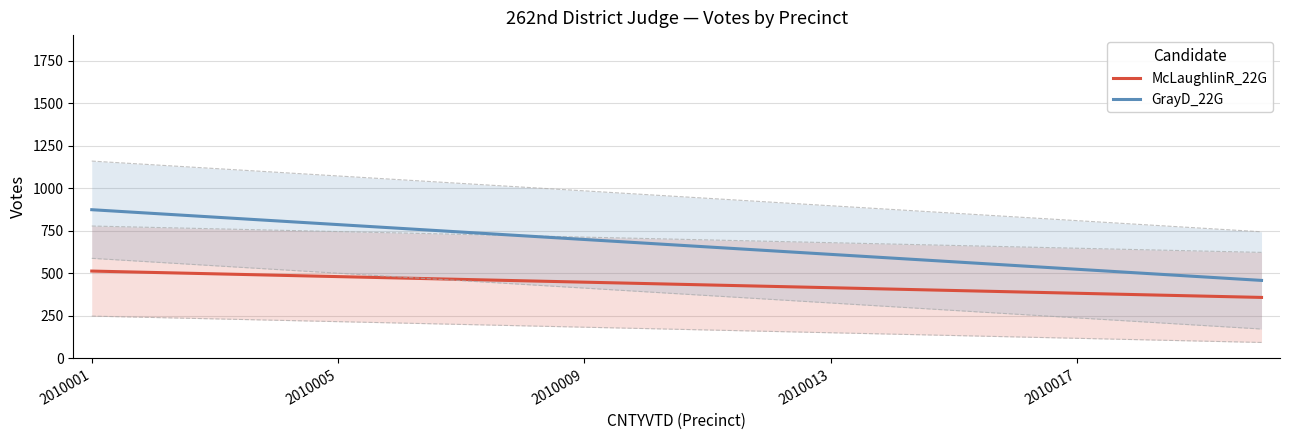

True or false: GrayD_22G and McLaughlinR_22G intersect in this chart.

False